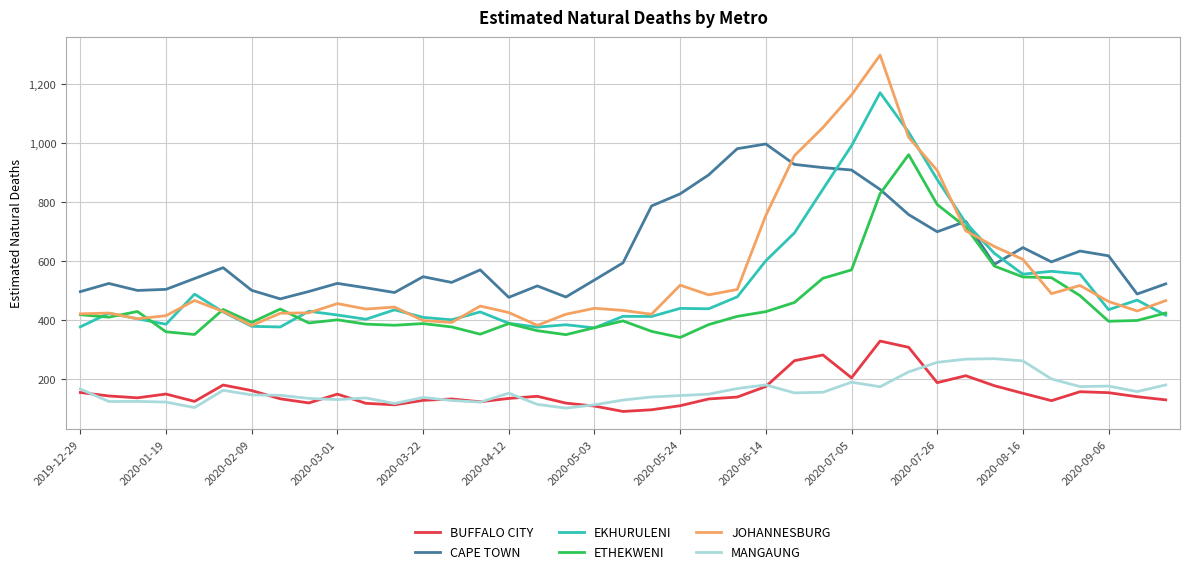

After their last crossing, which series has the higher values: JOHANNESBURG or EKHURULENI?

JOHANNESBURG